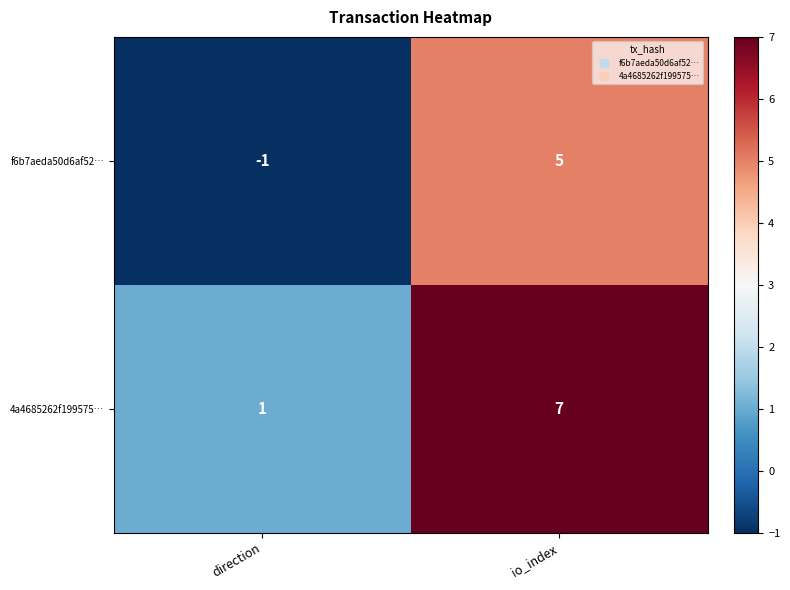

Is the value of 4a4685262f199575… at direction greater than the value of f6b7aeda50d6af52… at io_index?

No